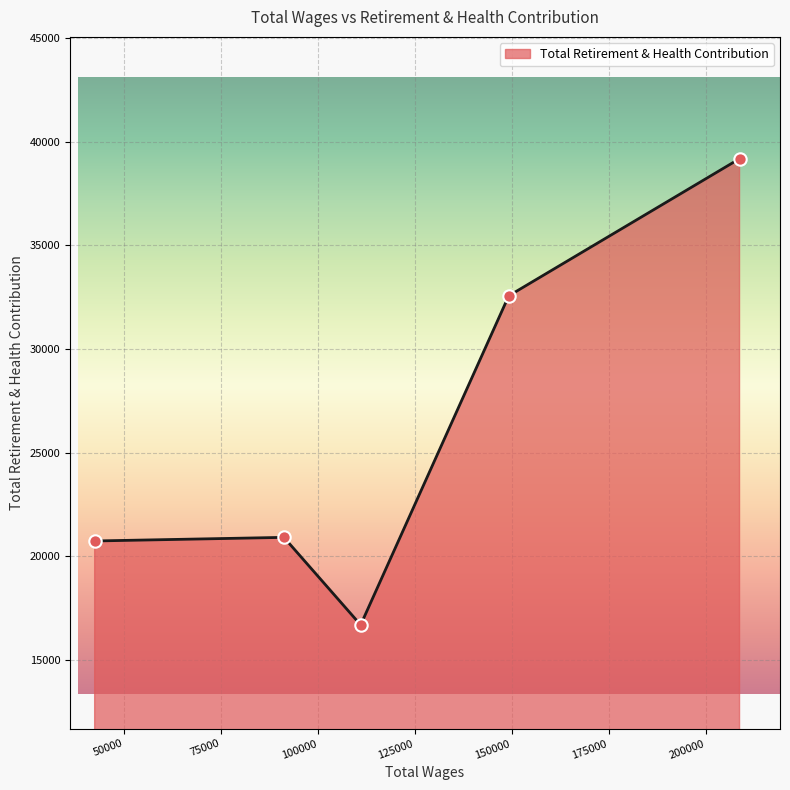

What is the average value?

26020